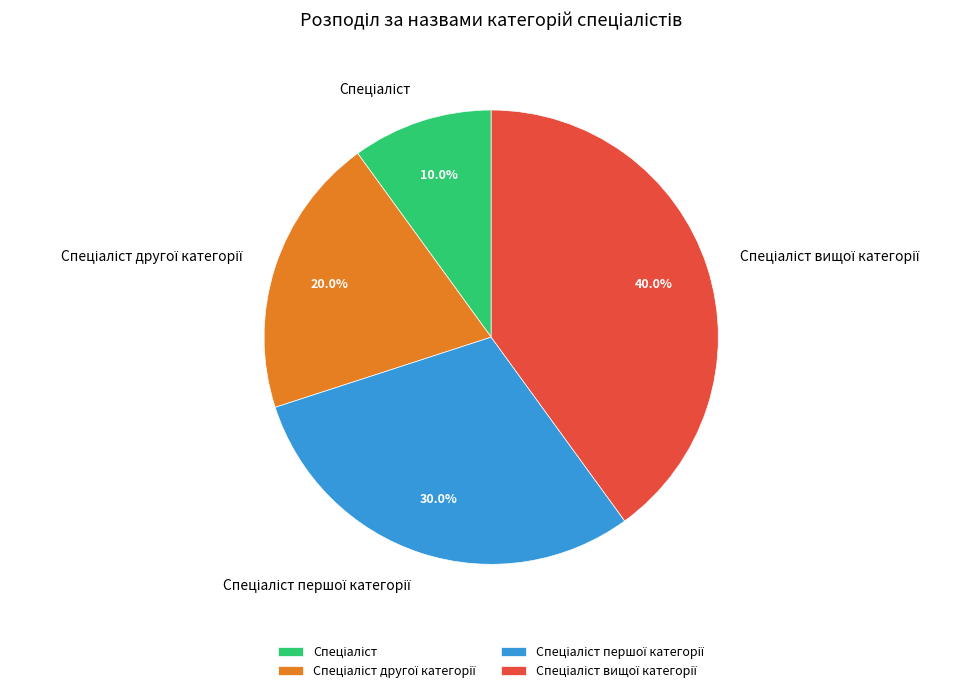

How many slices are in this pie chart?

4